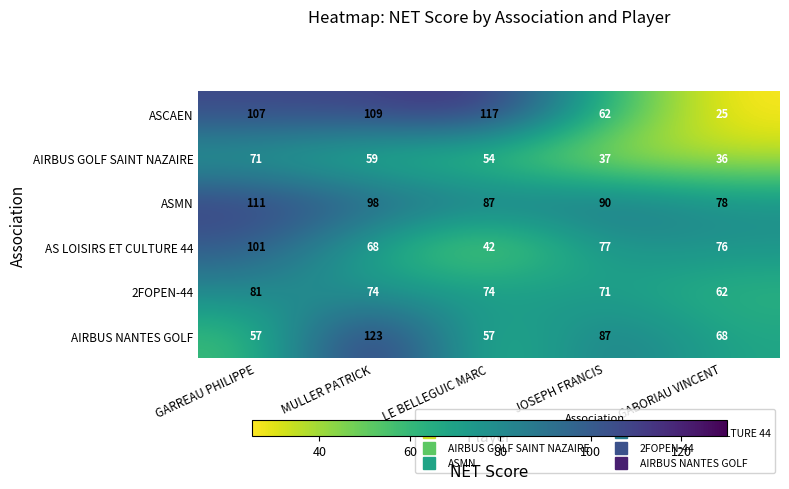

Reading left to right, what are all the values shown in this chart?

ASCAEN: GARREAU PHILIPPE=107	MULLER PATRICK=109	LE BELLEGUIC MARC=117	JOSEPH FRANCIS=62	GABORIAU VINCENT=25
AIRBUS GOLF SAINT NAZAIRE: GARREAU PHILIPPE=71	MULLER PATRICK=59	LE BELLEGUIC MARC=54	JOSEPH FRANCIS=37	GABORIAU VINCENT=36
ASMN: GARREAU PHILIPPE=111	MULLER PATRICK=98	LE BELLEGUIC MARC=87	JOSEPH FRANCIS=90	GABORIAU VINCENT=78
AS LOISIRS ET CULTURE 44: GARREAU PHILIPPE=101	MULLER PATRICK=68	LE BELLEGUIC MARC=42	JOSEPH FRANCIS=77	GABORIAU VINCENT=76
2FOPEN-44: GARREAU PHILIPPE=81	MULLER PATRICK=74	LE BELLEGUIC MARC=74	JOSEPH FRANCIS=71	GABORIAU VINCENT=62
AIRBUS NANTES GOLF: GARREAU PHILIPPE=57	MULLER PATRICK=123	LE BELLEGUIC MARC=57	JOSEPH FRANCIS=87	GABORIAU VINCENT=68